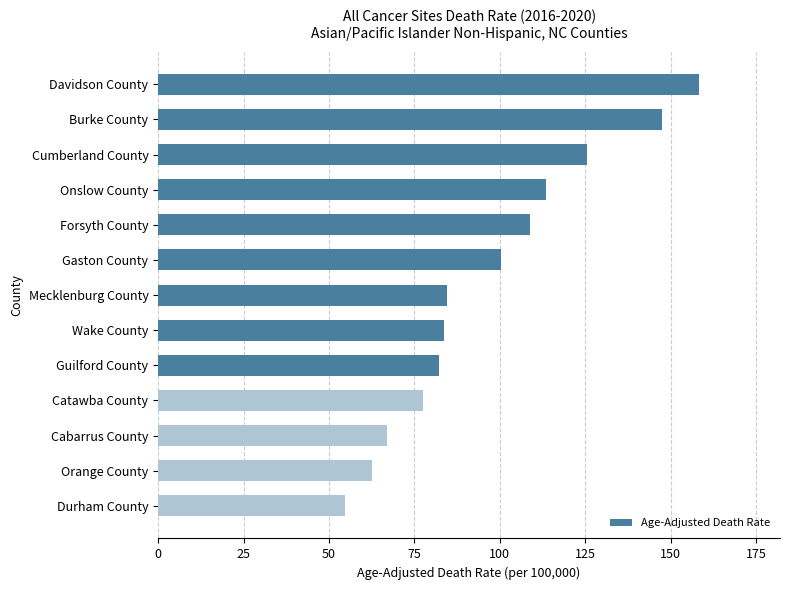

What is the smallest value displayed?

54.8